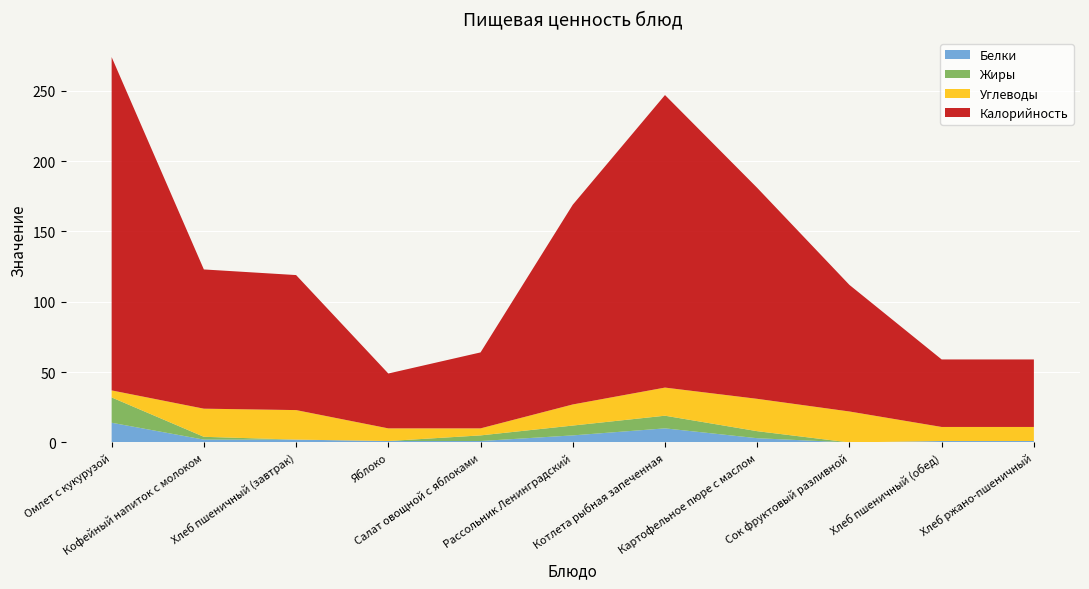

Reading left to right, transcribe all the data shown in this chart.

Белки: Омлет с кукурузой=14	Кофейный напиток с молоком=2	Хлеб пшеничный (завтрак)=2	Яблоко=1	Салат овощной с яблоками=1	Рассольник Ленинградский=5	Котлета рыбная запеченная=10	Картофельное пюре с маслом=3	Сок фруктовый разливной=0	Хлеб пшеничный (обед)=1	Хлеб ржано-пшеничный=1
Жиры: Омлет с кукурузой=18	Кофейный напиток с молоком=2	Хлеб пшеничный (завтрак)=0	Яблоко=0	Салат овощной с яблоками=4	Рассольник Ленинградский=7	Котлета рыбная запеченная=9	Картофельное пюре с маслом=5	Сок фруктовый разливной=0	Хлеб пшеничный (обед)=0	Хлеб ржано-пшеничный=0
Углеводы: Омлет с кукурузой=5	Кофейный напиток с молоком=20	Хлеб пшеничный (завтрак)=21	Яблоко=9	Салат овощной с яблоками=5	Рассольник Ленинградский=15	Котлета рыбная запеченная=20	Картофельное пюре с маслом=23	Сок фруктовый разливной=22	Хлеб пшеничный (обед)=10	Хлеб ржано-пшеничный=10
Калорийность: Омлет с кукурузой=237	Кофейный напиток с молоком=99	Хлеб пшеничный (завтрак)=96	Яблоко=39	Салат овощной с яблоками=54	Рассольник Ленинградский=142	Котлета рыбная запеченная=208	Картофельное пюре с маслом=150	Сок фруктовый разливной=90	Хлеб пшеничный (обед)=48	Хлеб ржано-пшеничный=48